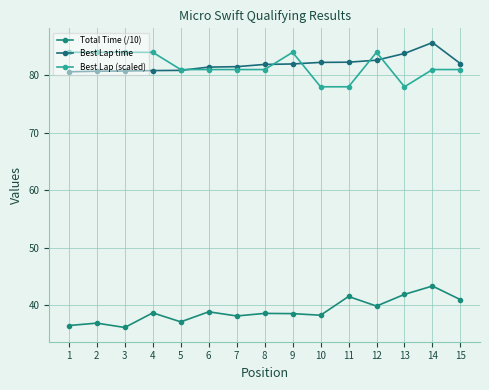

Is this an area chart (filled region under the line)?

No